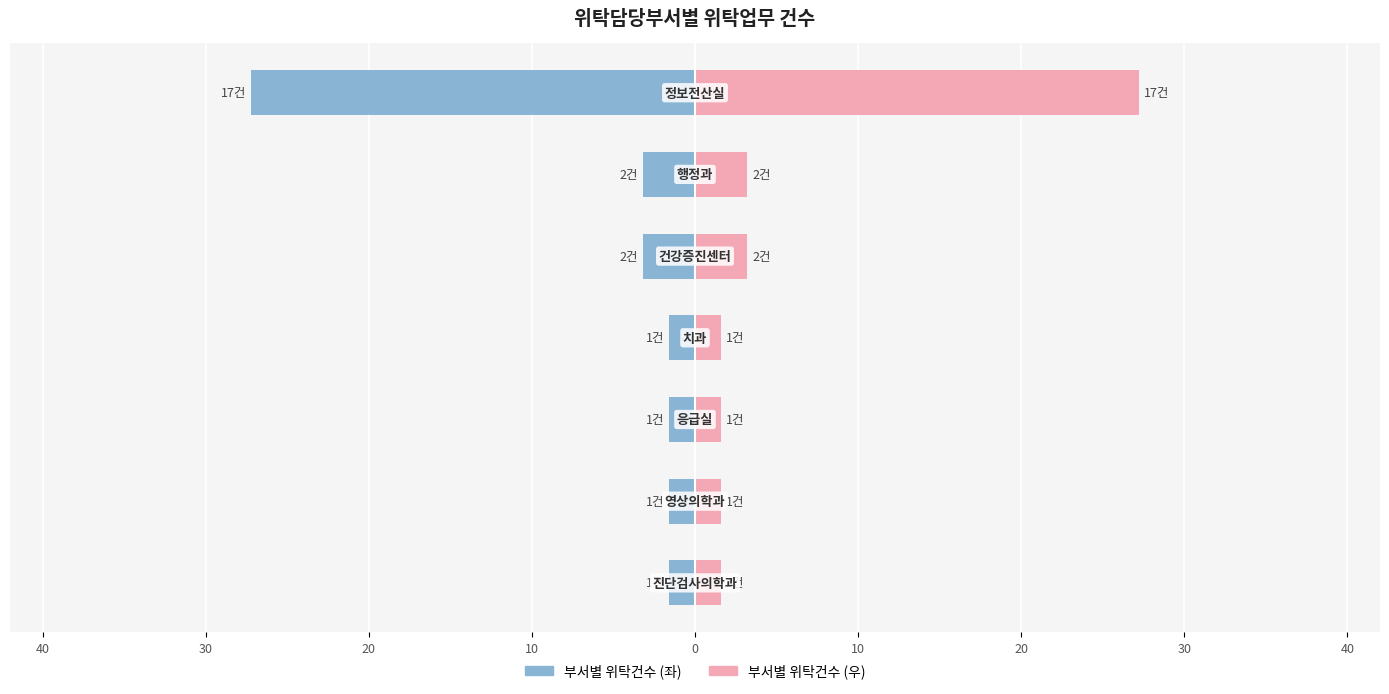

Reading left to right, what are all the values shown in this chart?

위탁건수(좌): 40=-1.6	30=-1.6	20=-1.6	10=-1.6	0=-3.2	10=-3.2	20=-27.2
위탁건수(우): 40=1.6	30=1.6	20=1.6	10=1.6	0=3.2	10=3.2	20=27.2